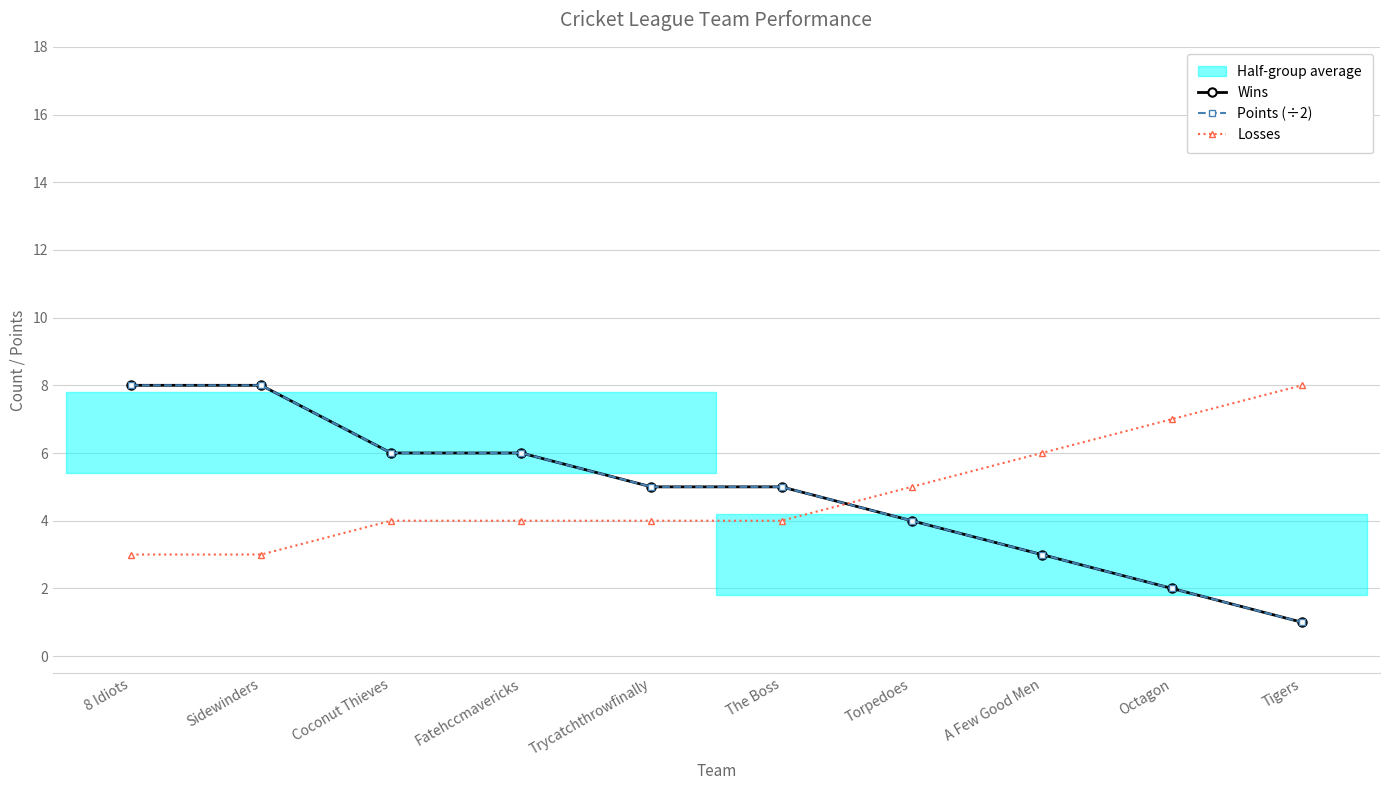

What is the minimum value shown in the chart?

1